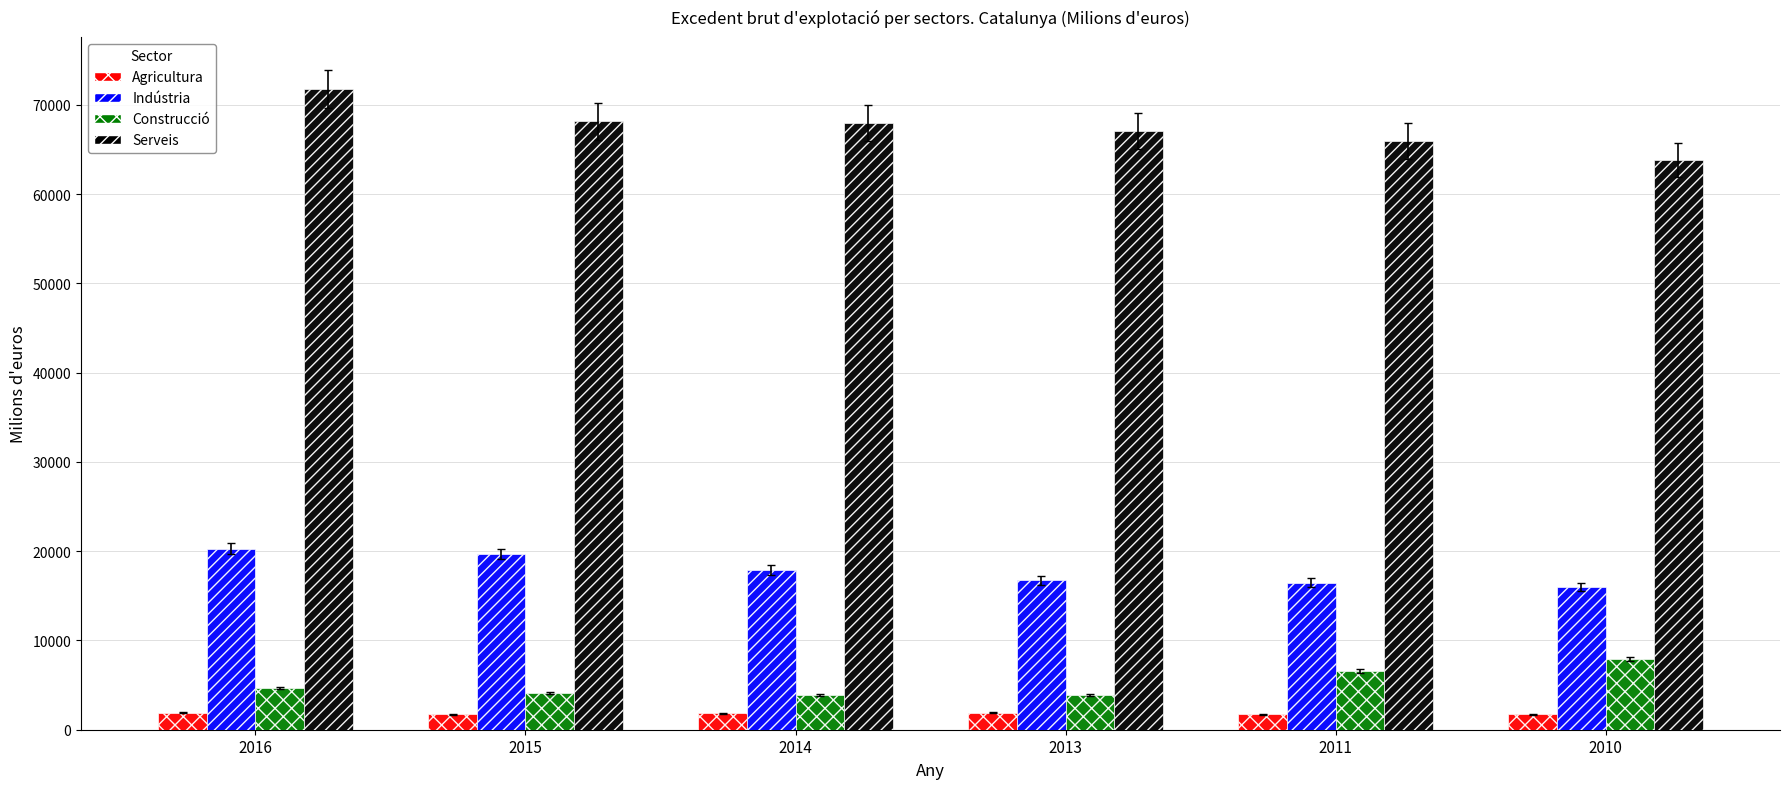

Read the Agricultura value at 2010.

1714